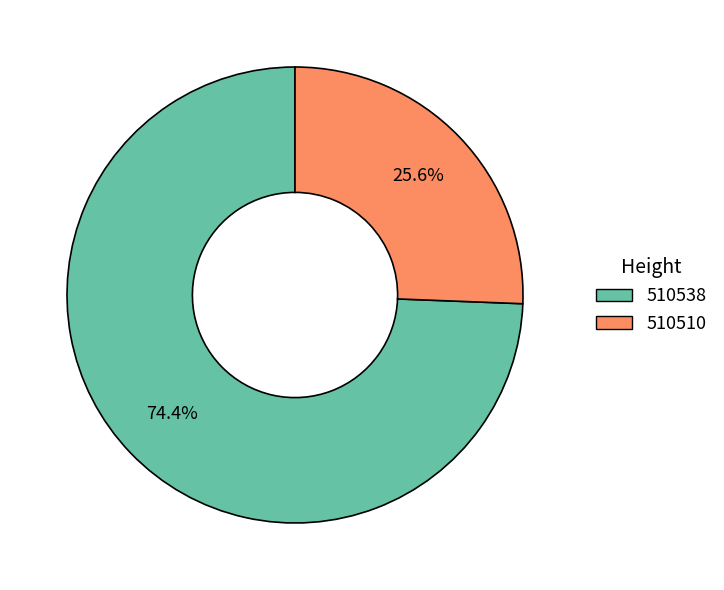

To the nearest percent, what is the difference between the largest and smallest slice percentages?

49%